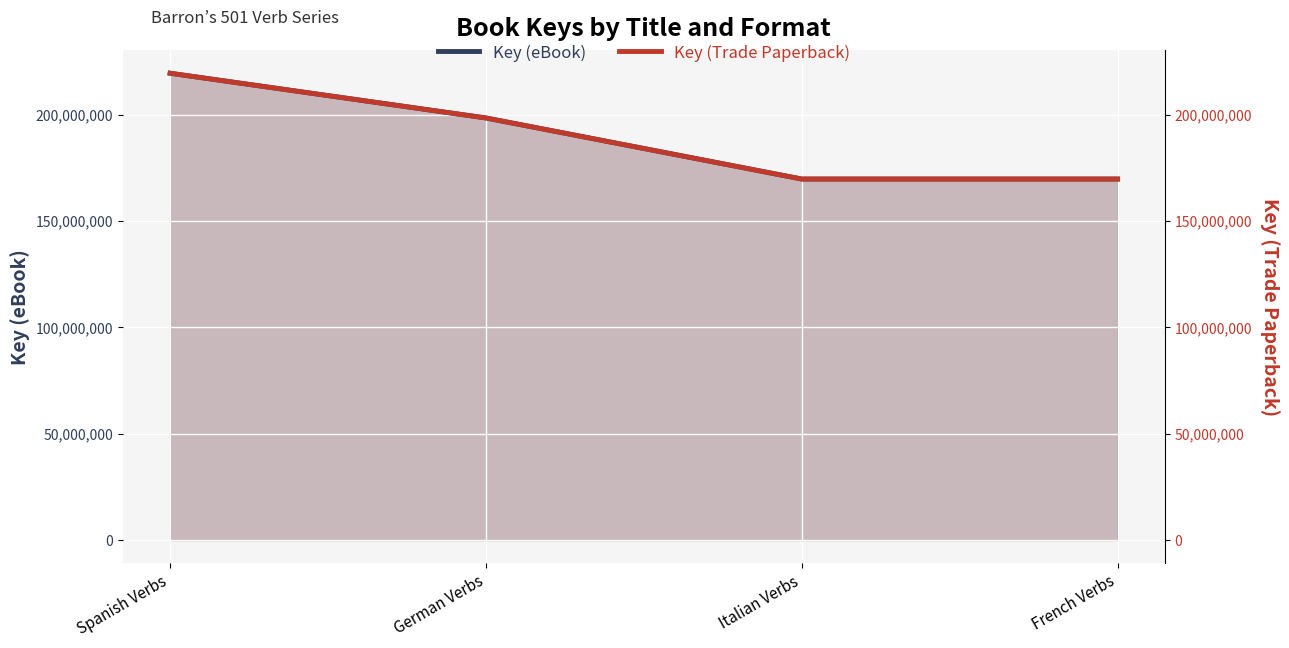

How many interior local valleys does the Key (eBook) series have?

1